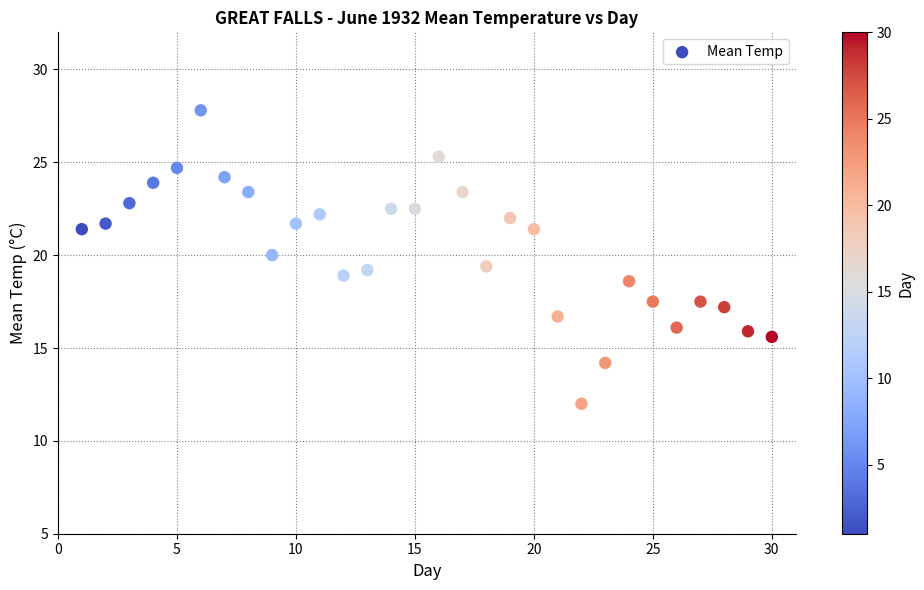

What is the range of Y values (max minus min)?

15.8